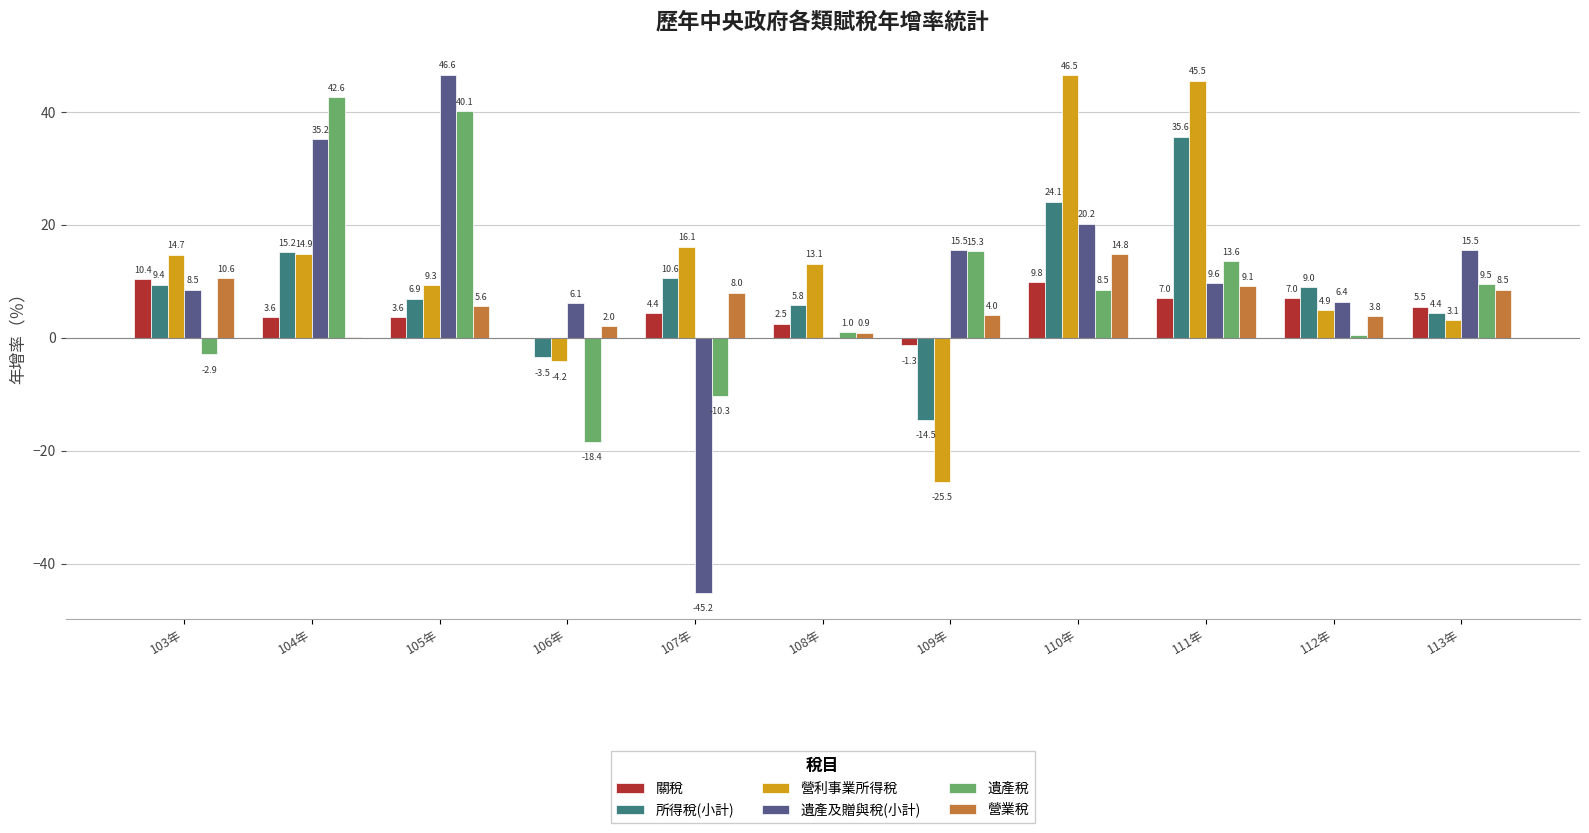

Does the chart contain stacked bars?

No